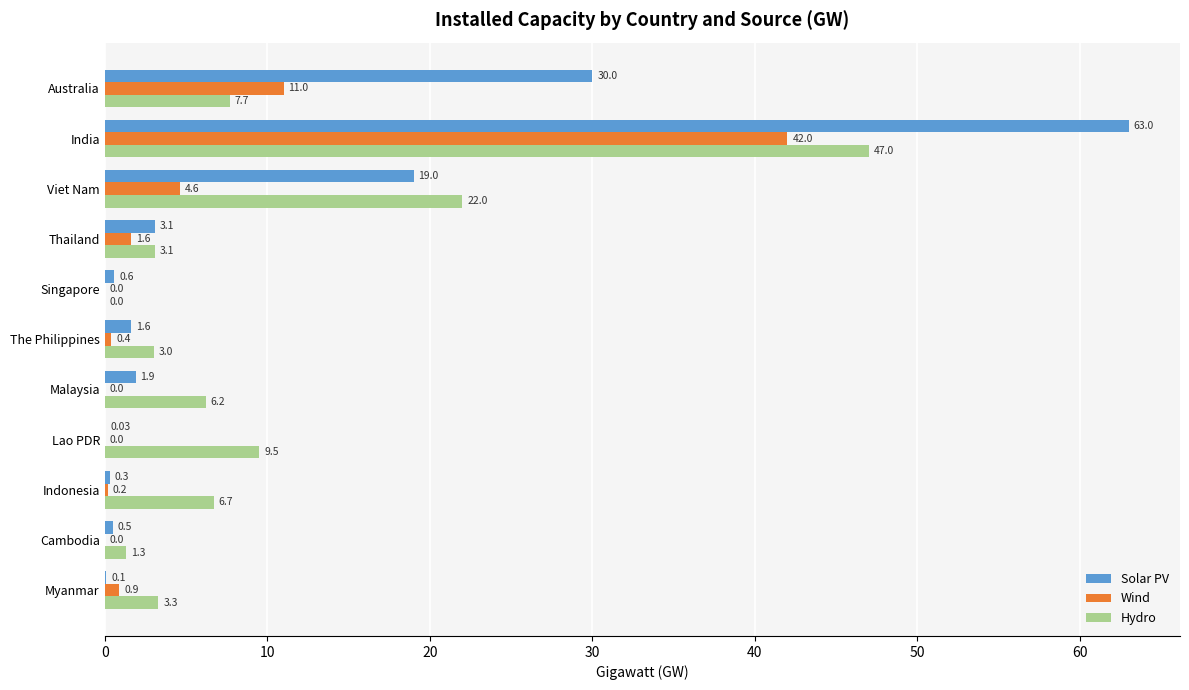

Which series has the largest total across all categories?

Solar PV